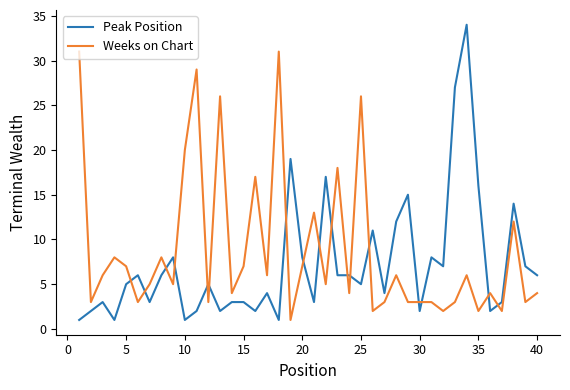

List the series in order of their peak value, highest first.

Peak Position, Weeks on Chart